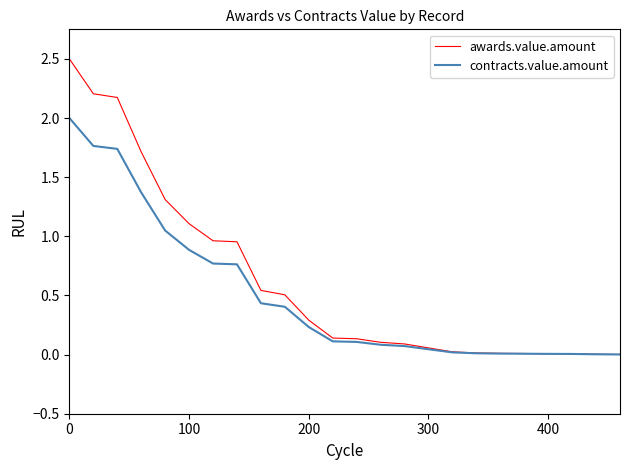

Rank the series by their maximum value, from lowest to highest.

contracts.value.amount, awards.value.amount